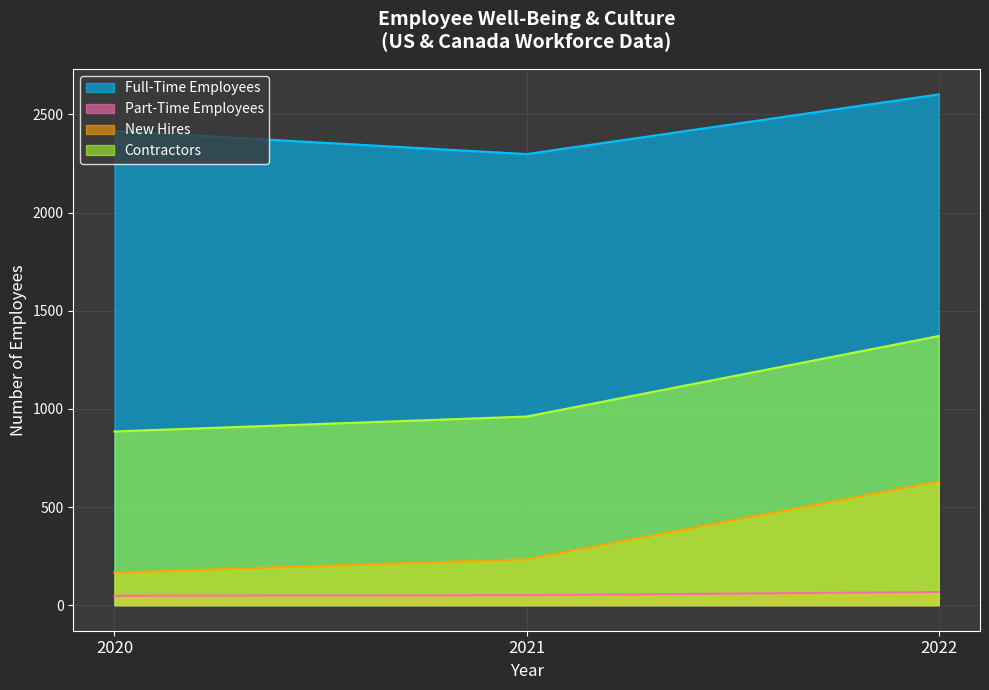

At which label does Full-Time Employees reach its minimum?

2021